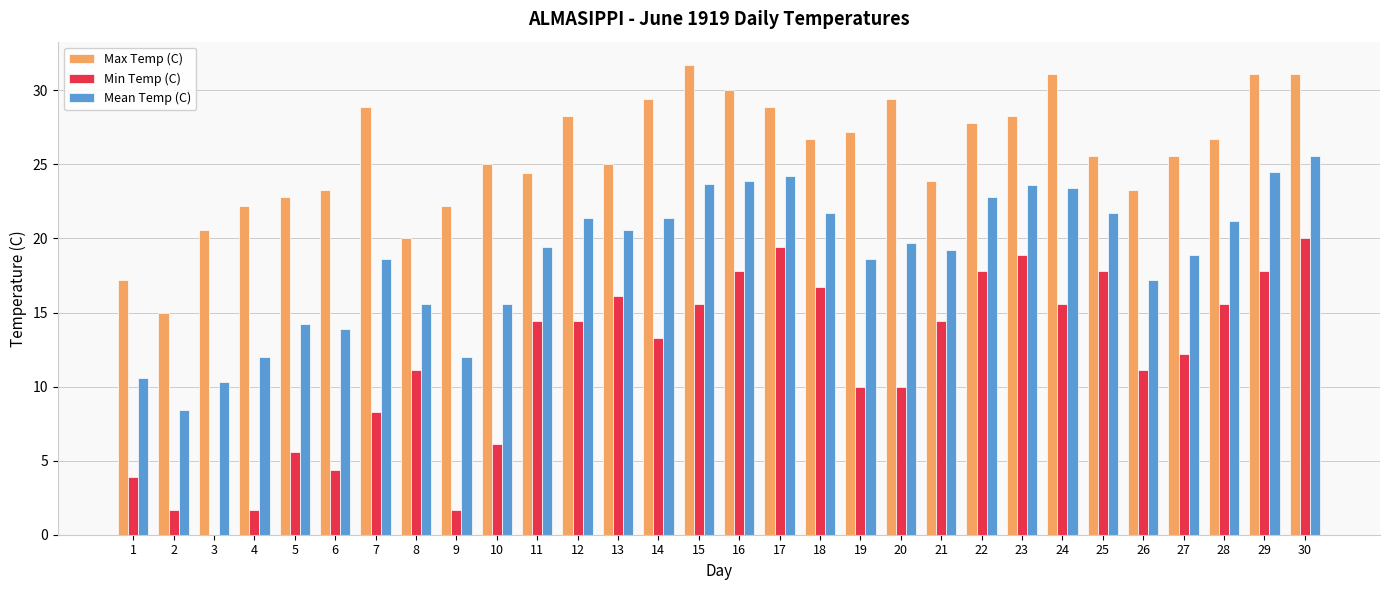

What is the highest value of the Min Temp (C) series?

20.0